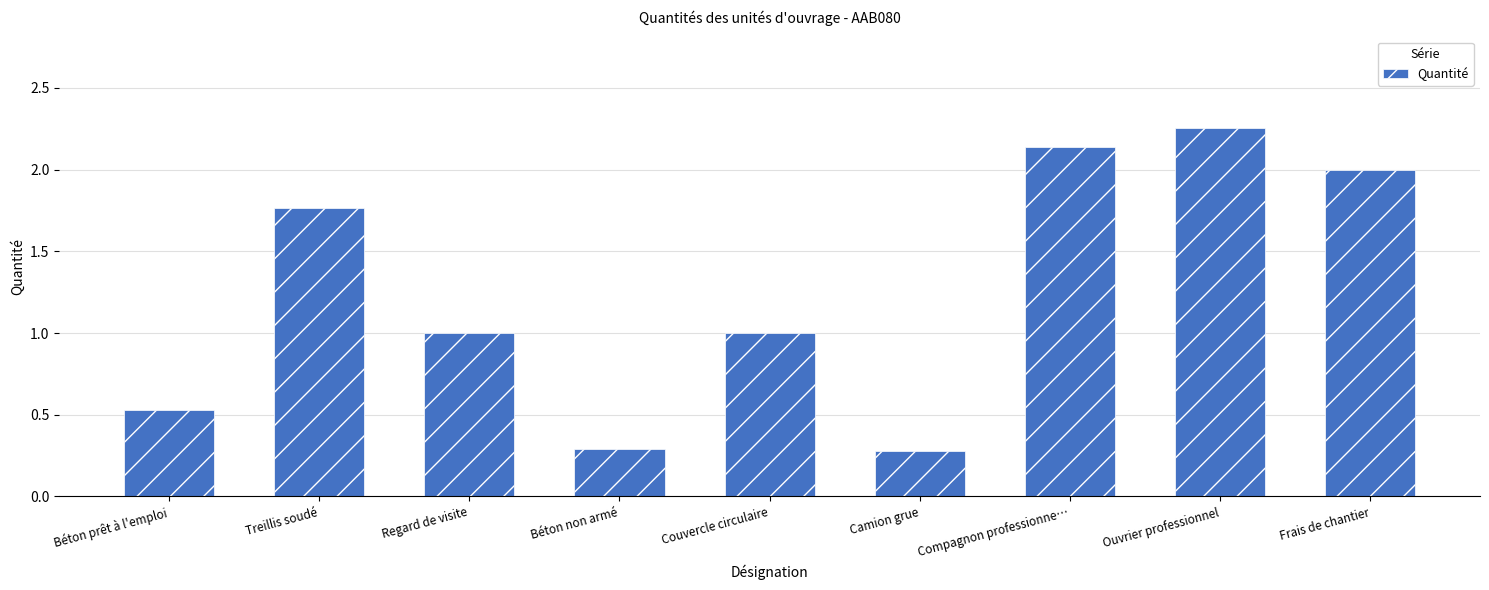

What is the label of the 5th bar from the right?

Couvercle circulaire